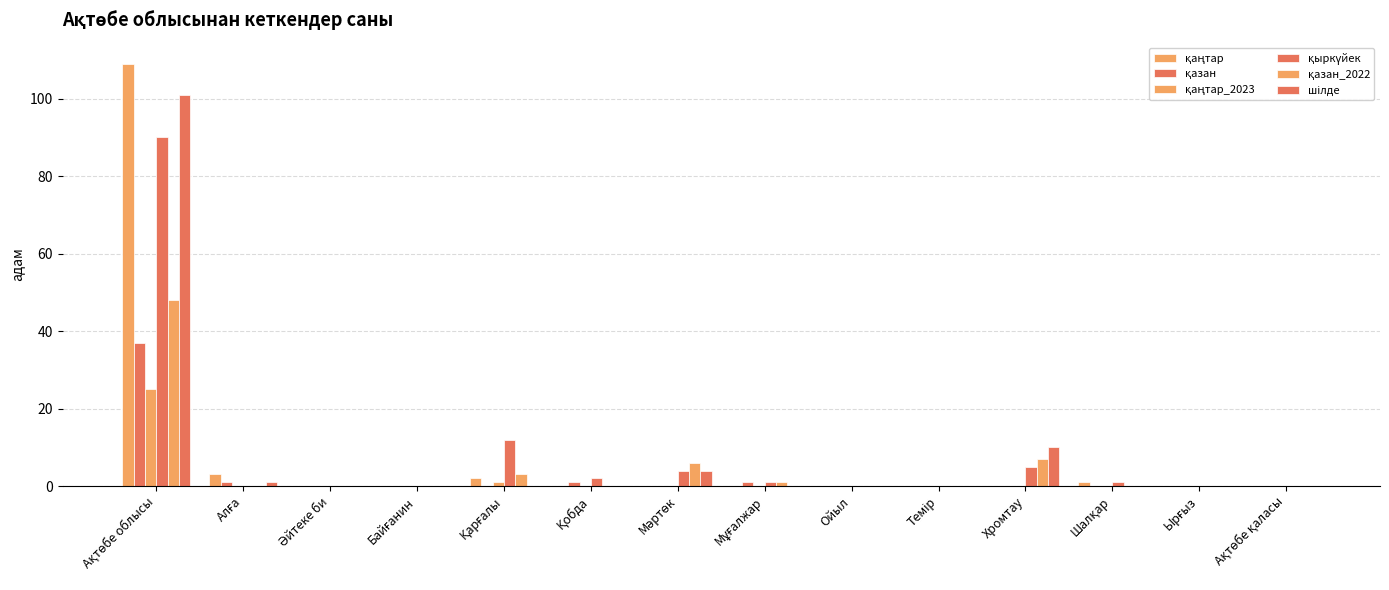

Count the number of data series in this chart.

6